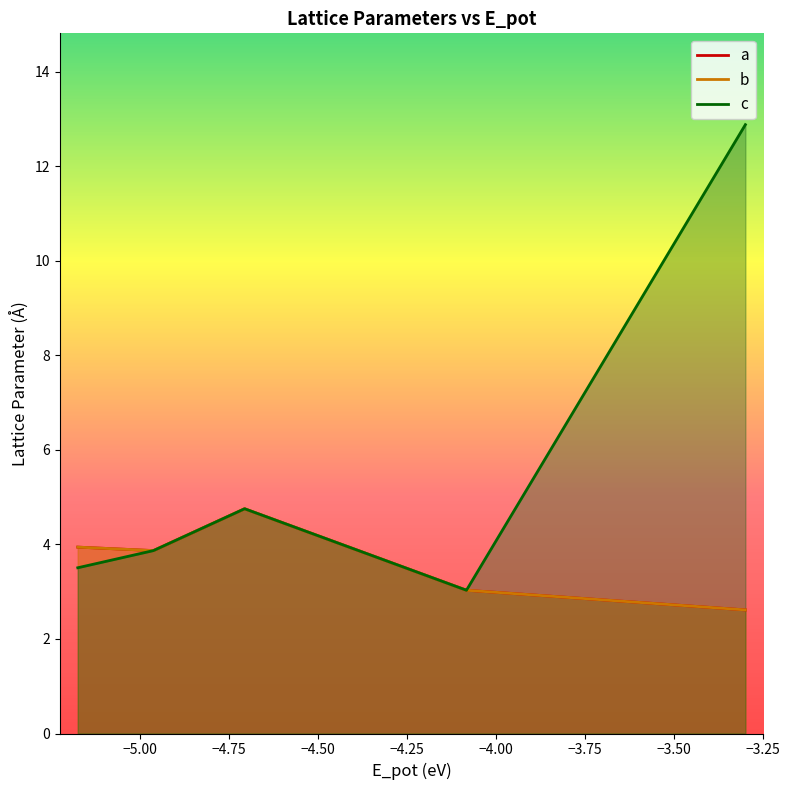

How many lines are shown in the chart?

3